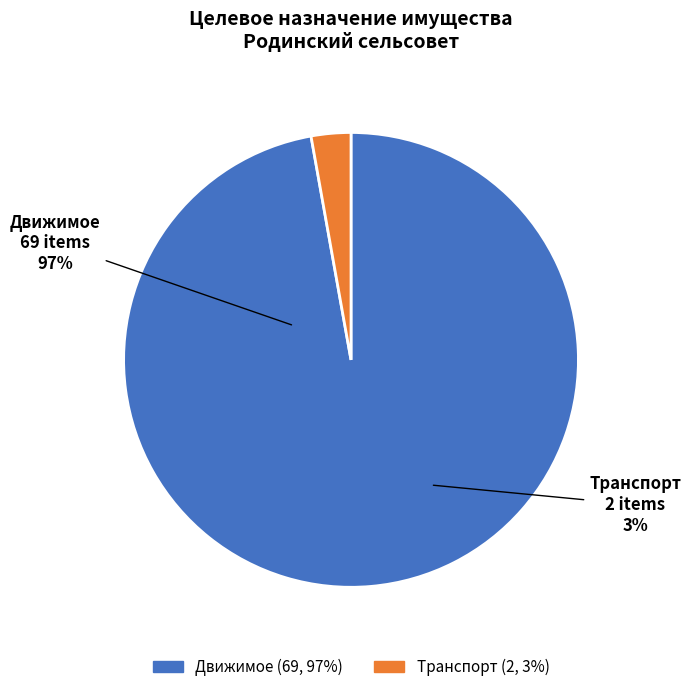

What is the largest slice in the pie chart?

Движимое